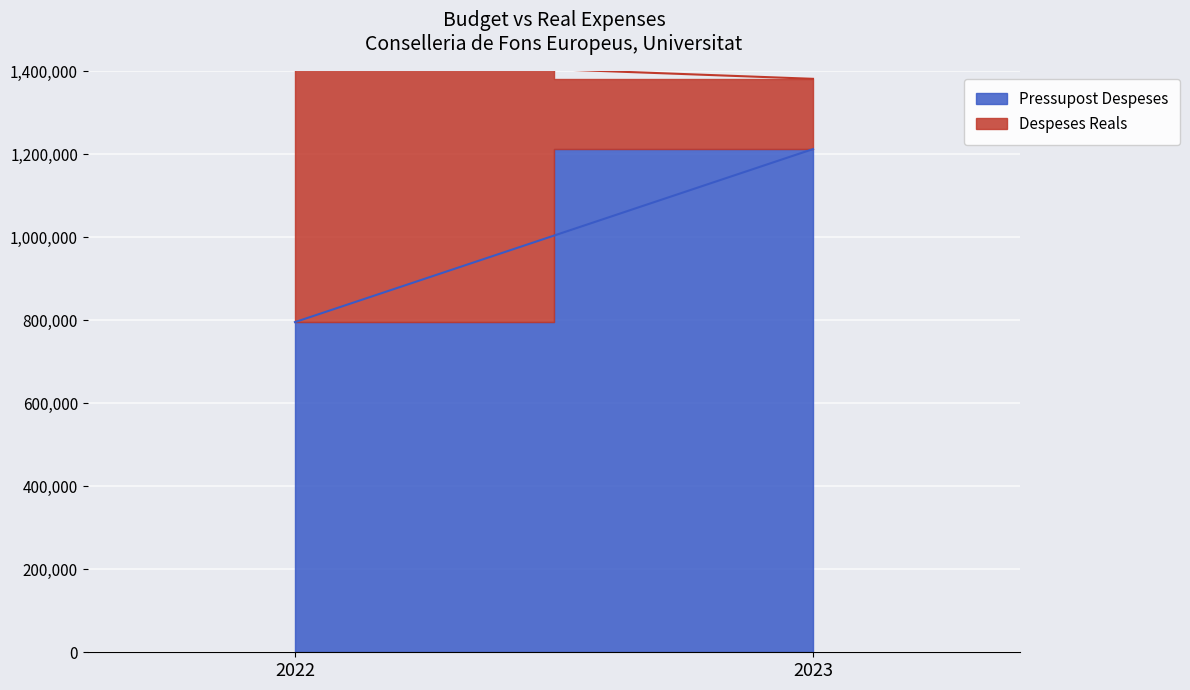

Where is Pressupost Despeses nearest to the value 1003619?

2022